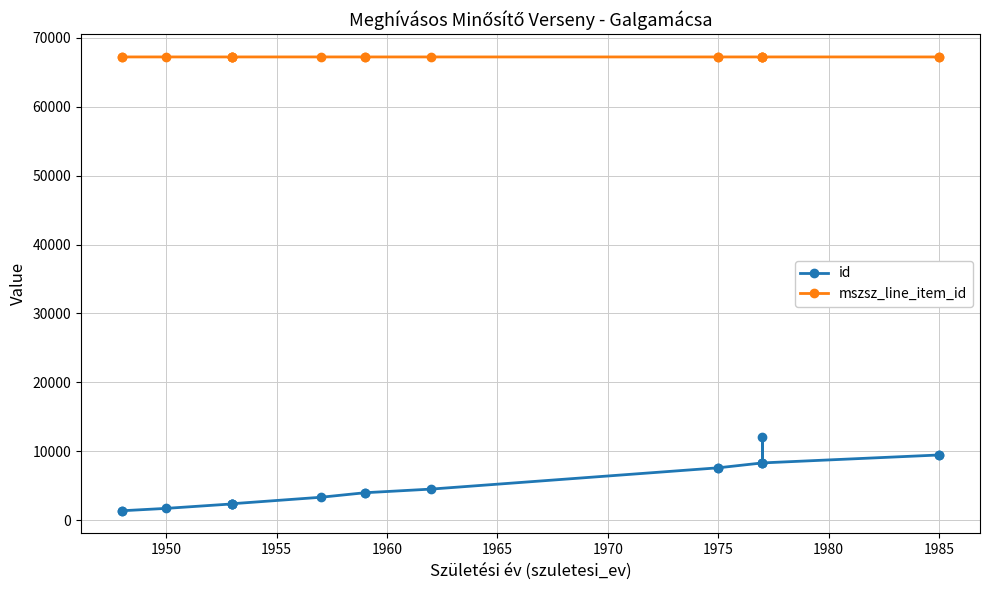

What is the difference between the maximum and minimum values in the mszsz_line_item_id series?

2